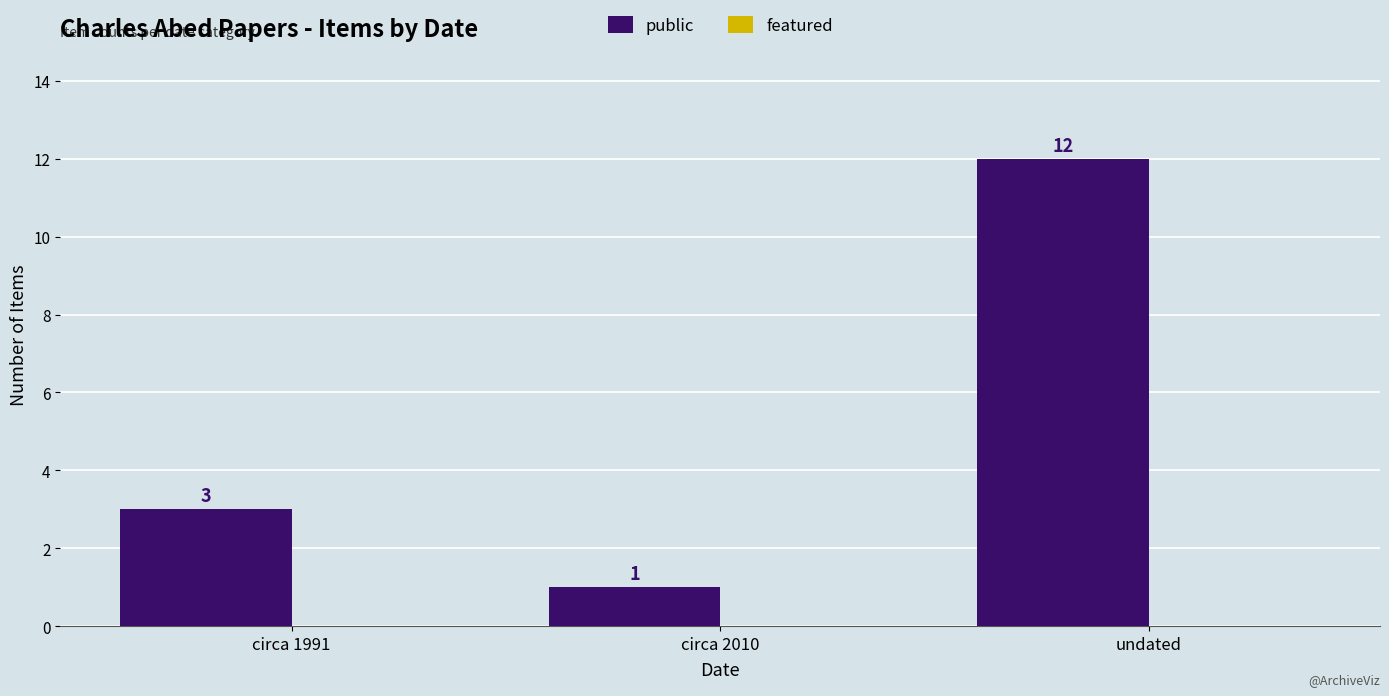

Reading right to left, extract all data points from this chart.

undated=12	circa 2010=1	circa 1991=3